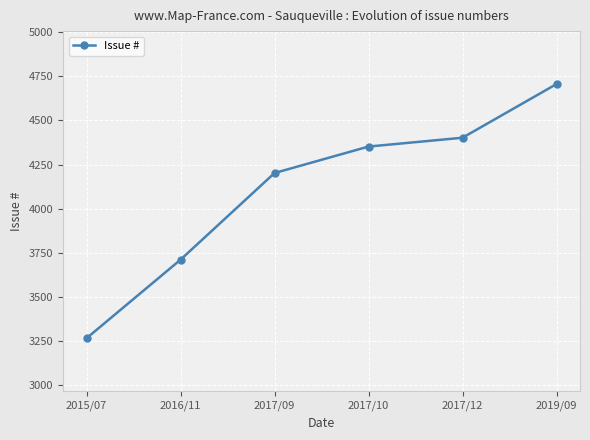

What is the change in value from 2016/11 to 2017/10?

+641